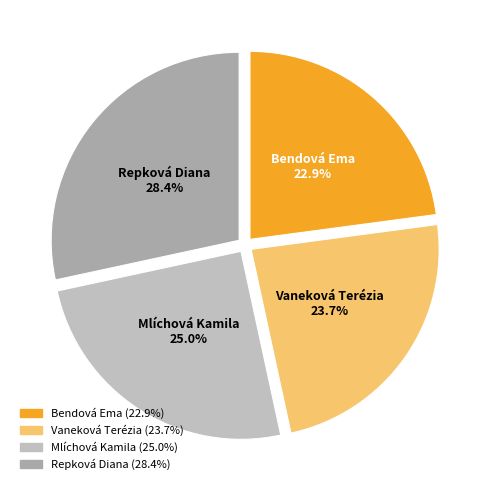

How many slices are in this pie chart?

4